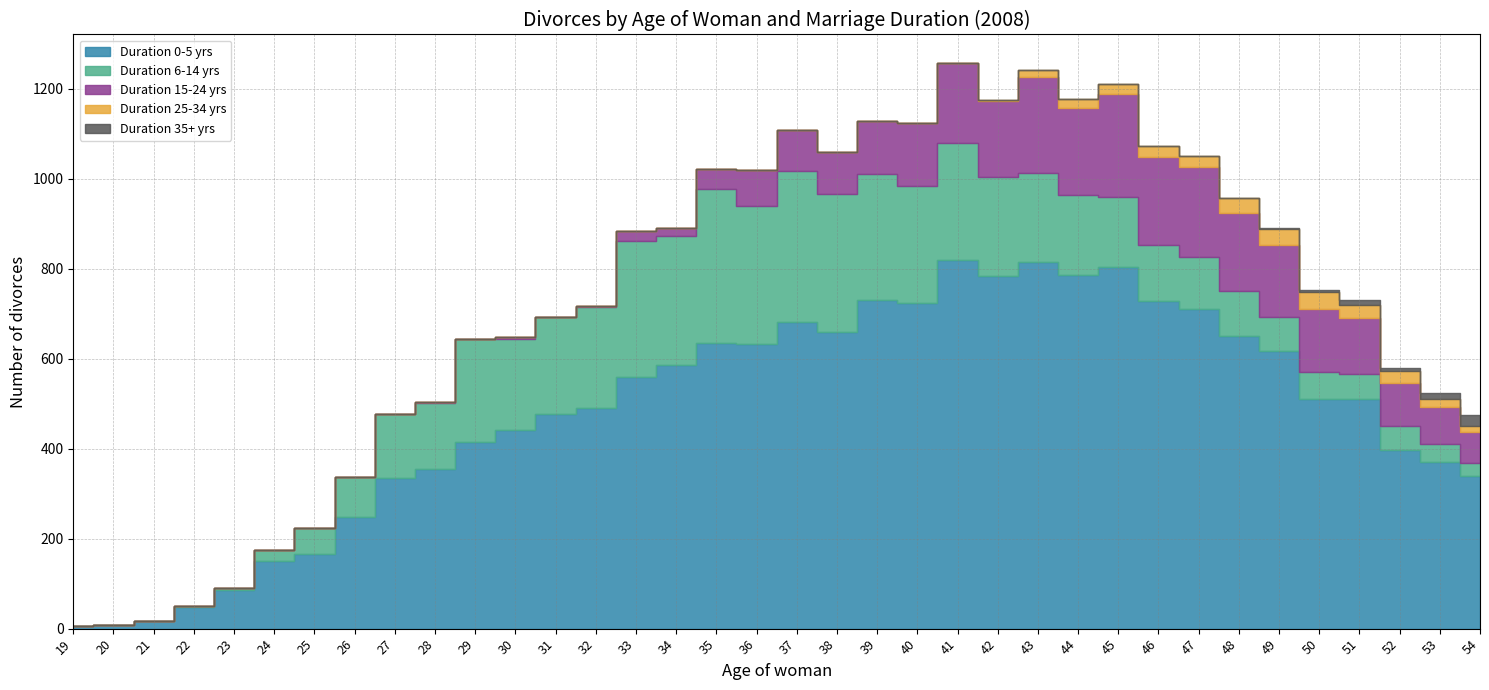

Rank the categories by Duration 35+ yrs value from lowest to highest.

19, 20, 21, 22, 23, 24, 25, 26, 27, 28, 29, 30, 31, 32, 33, 34, 35, 36, 37, 38, 39, 40, 41, 42, 43, 44, 45, 46, 47, 48, 49, 50, 52, 51, 53, 54